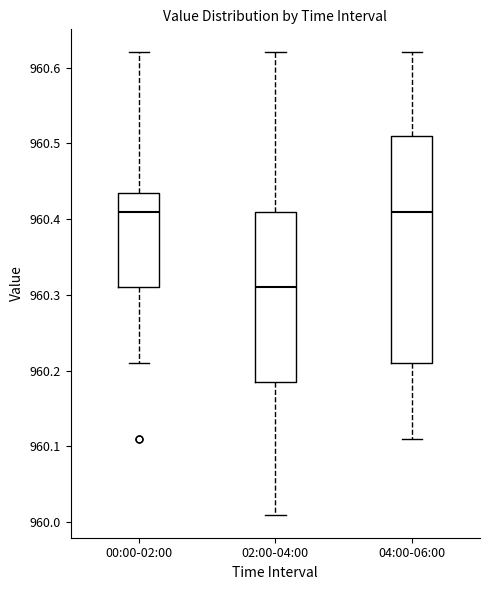

Which box's median line is the lowest?

02:00-04:00